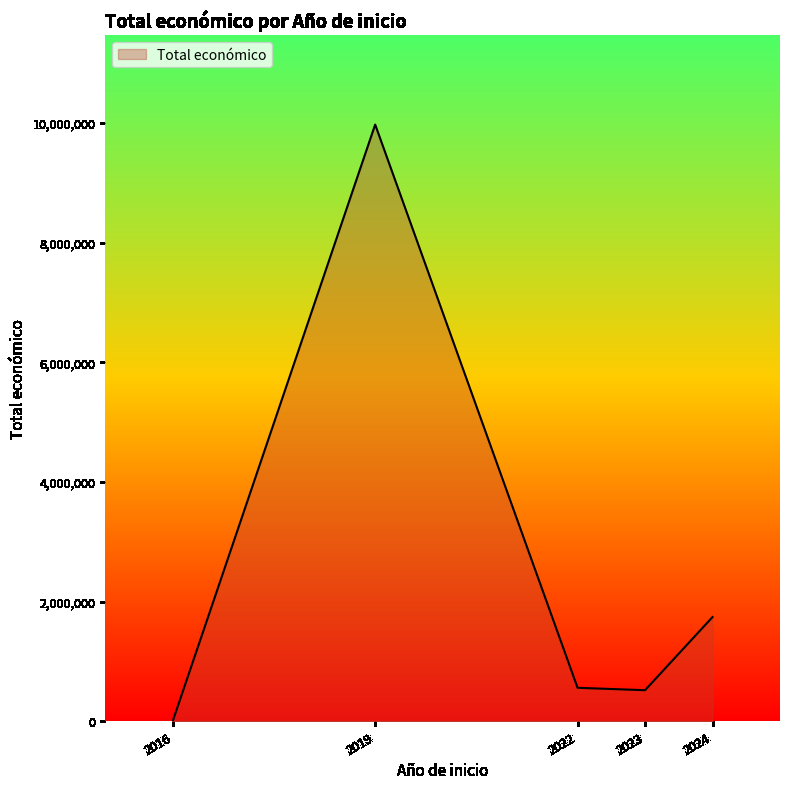

What is the greatest value displayed?

9970772